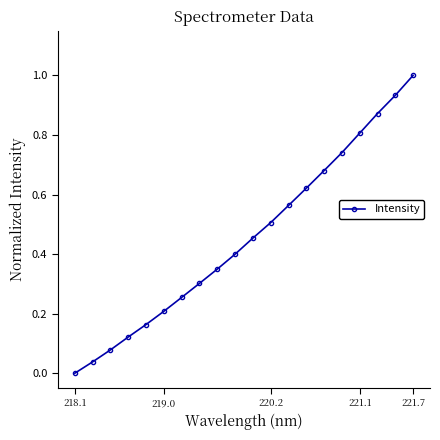

What is the greatest value displayed?

1.0